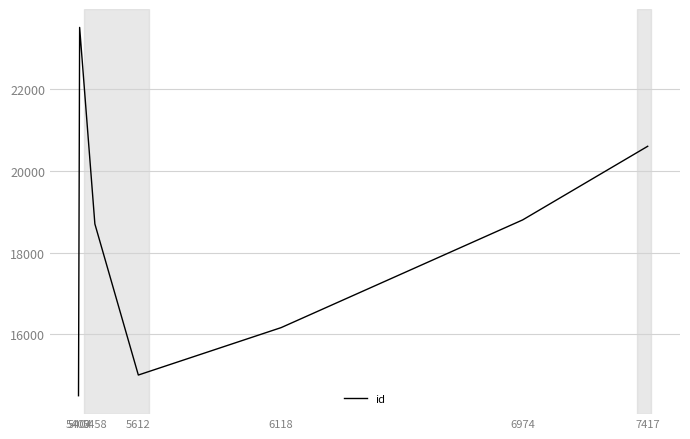

Is it true that the value at 5612 is 20499?

False